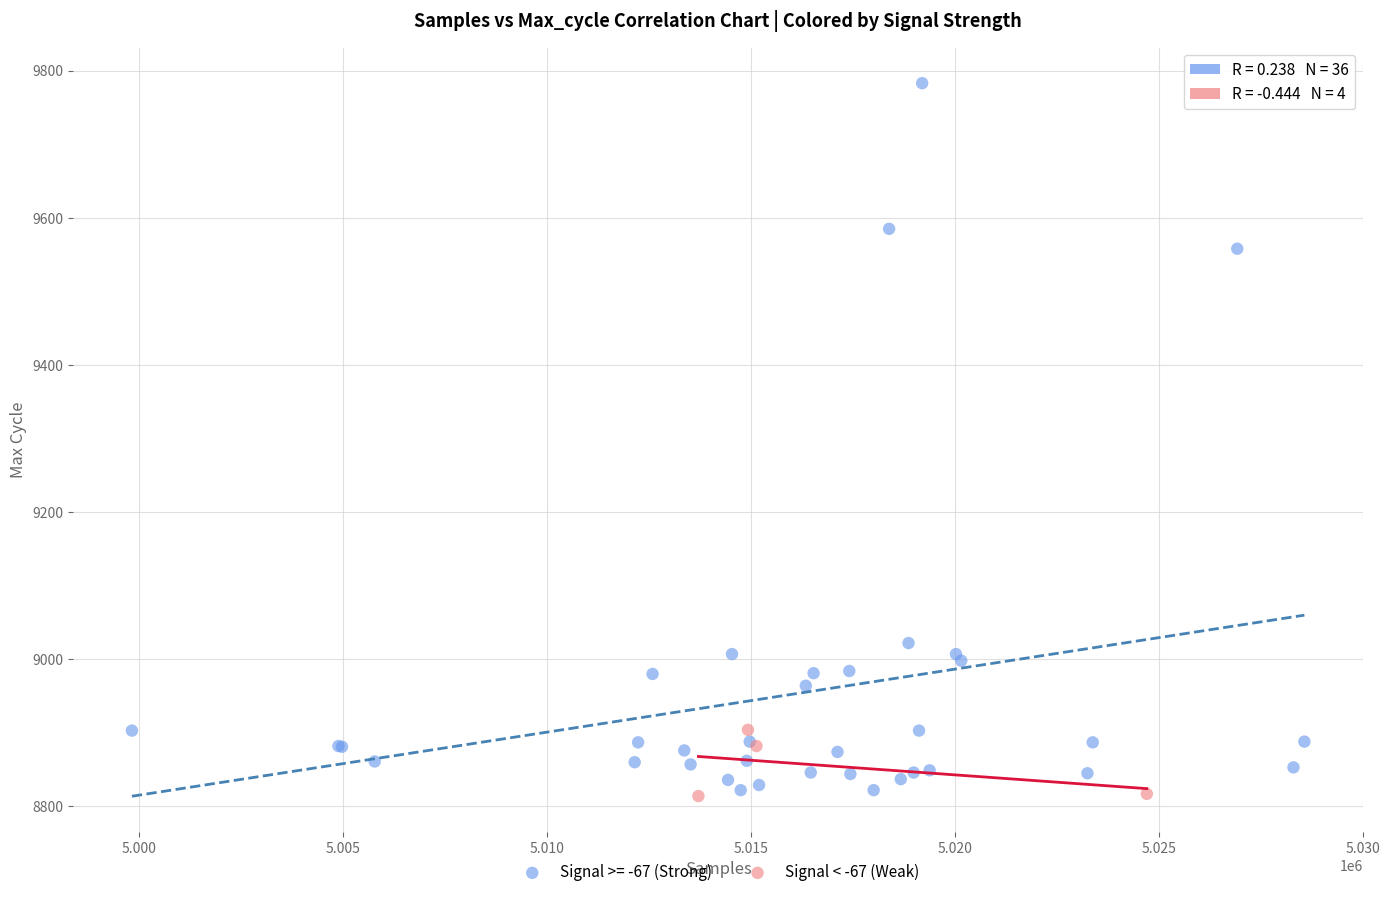

Which series contains the highest Y value?

Signal >= -67 (Strong)